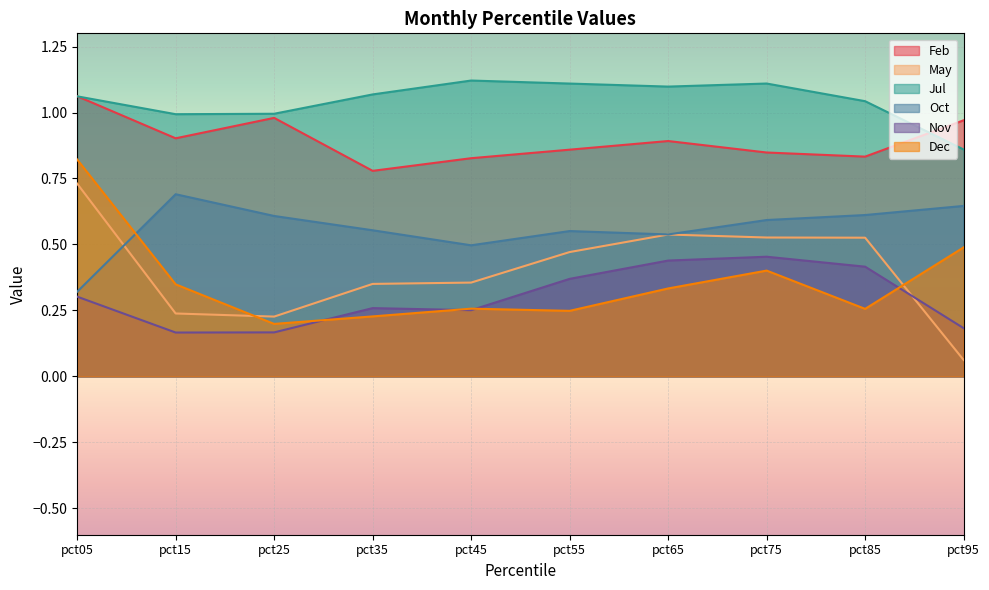

How many interior local valleys does the Feb series have?

3